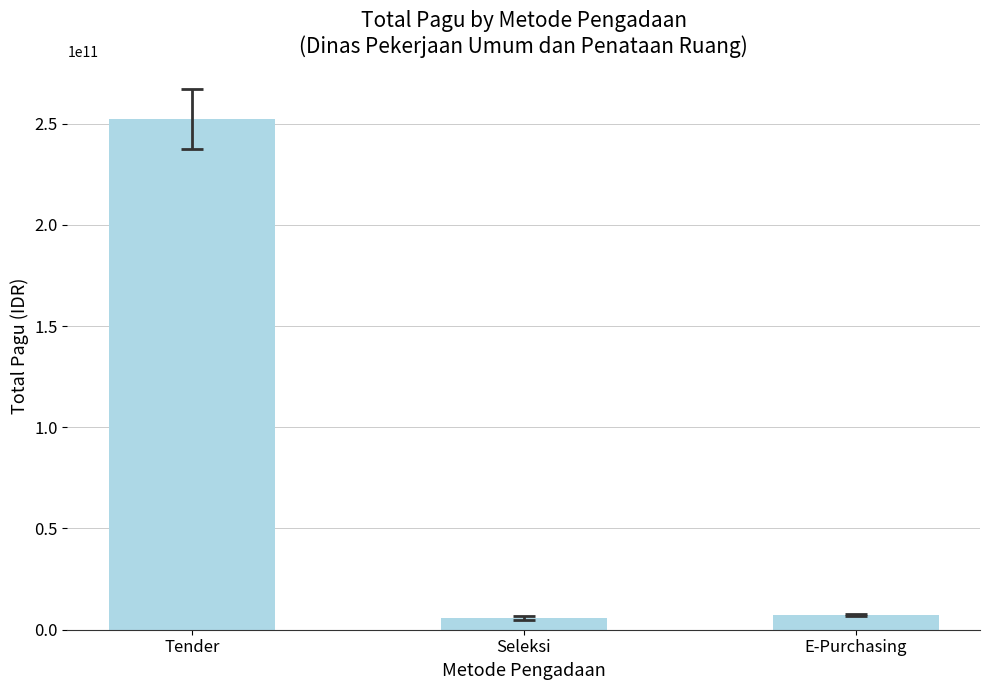

What is the difference between the values at E-Purchasing and Tender?

245240792000